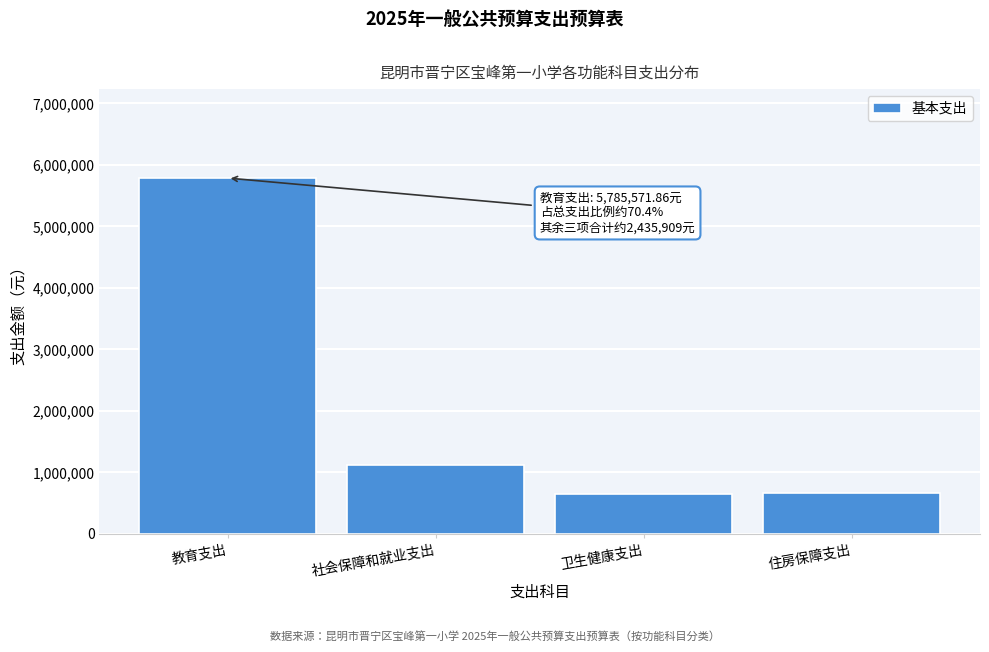

Approximately how many times larger is the value at 住房保障支出 compared to 社会保障和就业支出?

0.6